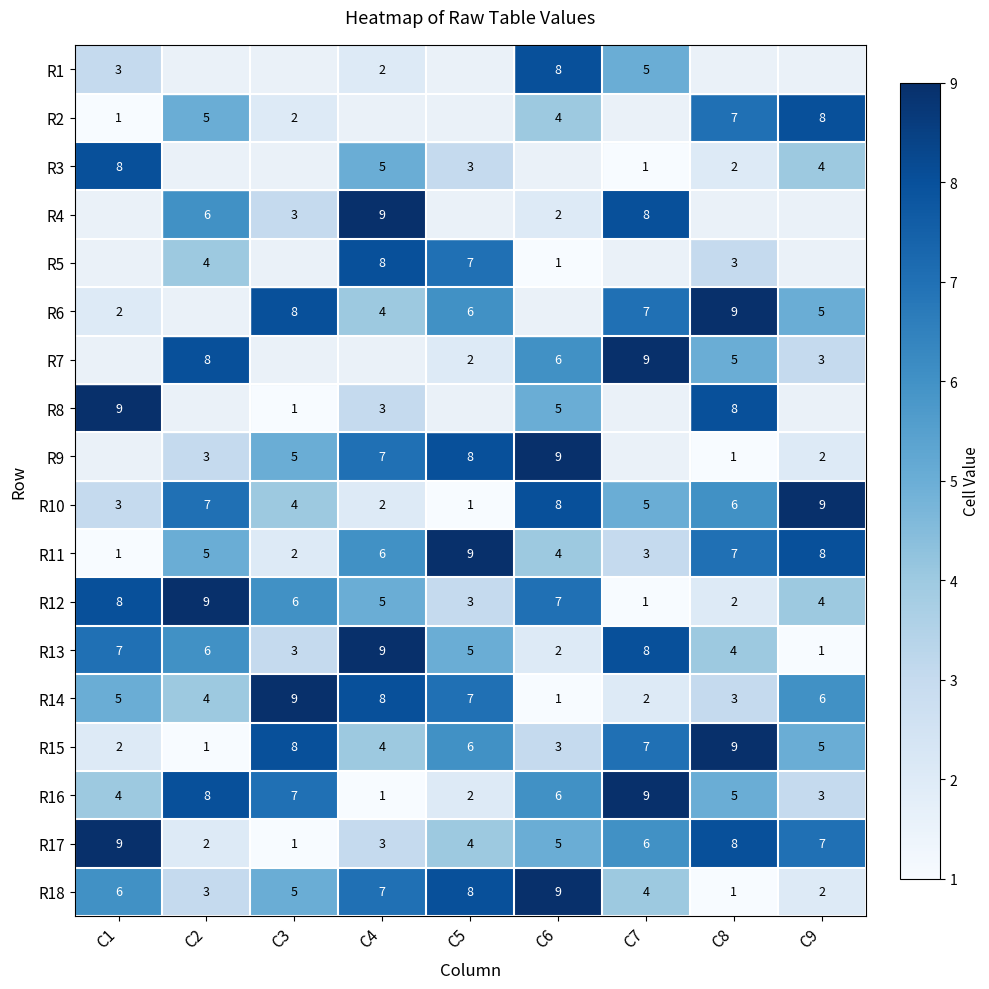

How many R16 values are between 3 and 7?

5